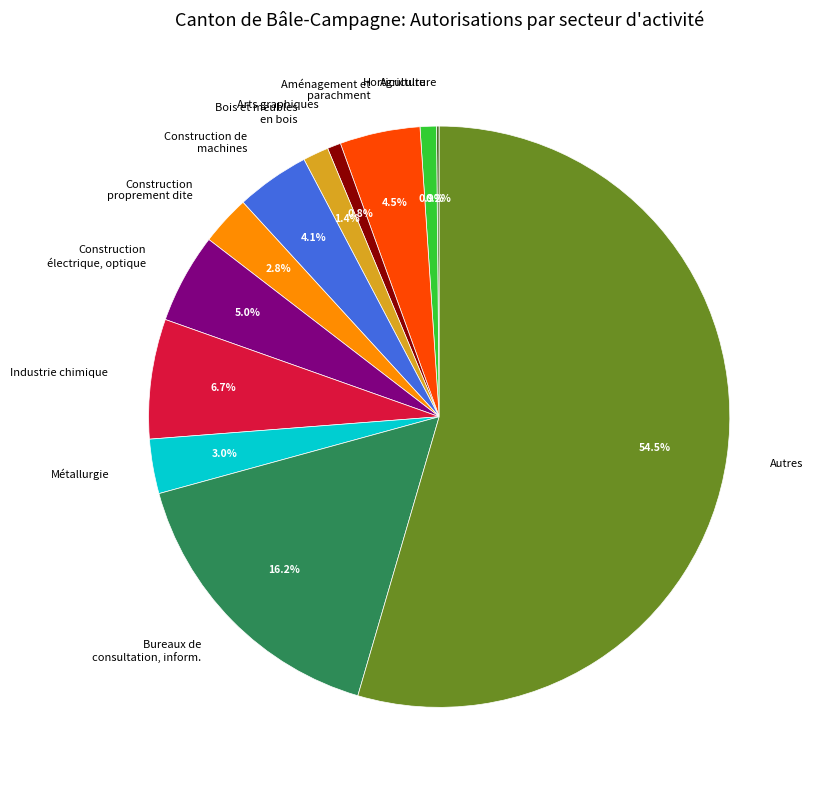

What is the ratio of the value at Horticulture to the value at Métallurgie?

0.3